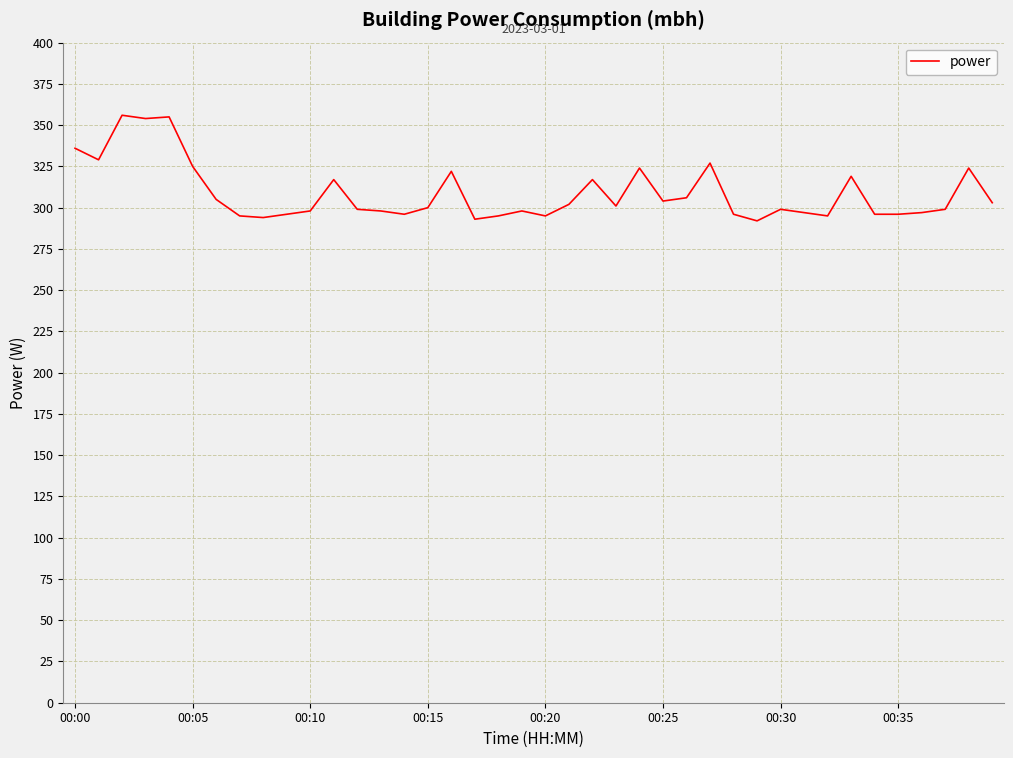

What is the smallest value displayed?

292